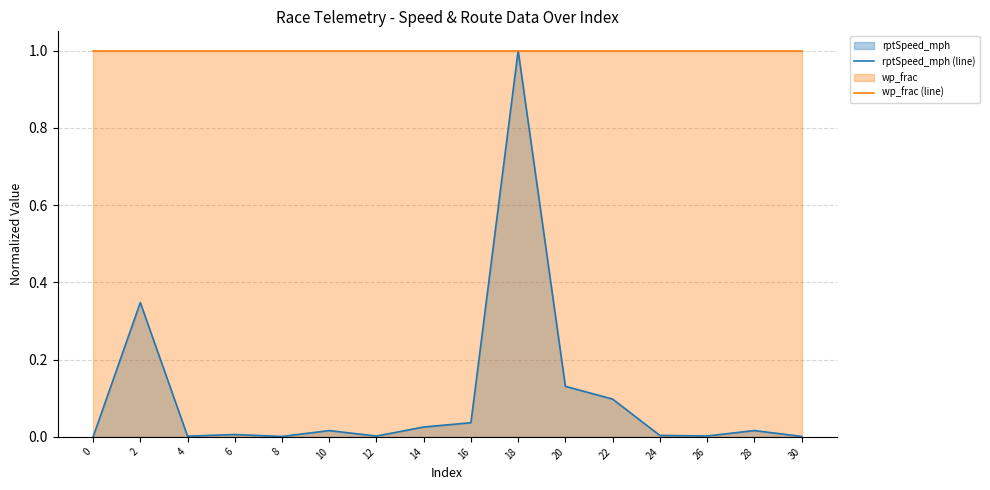

At which category does rptSpeed_mph (line) reach its first local valley?

4